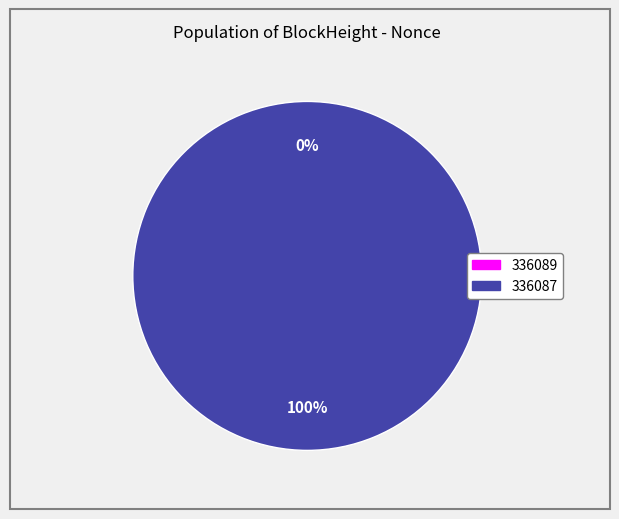

Is it true that 336087 is 100% of the pie?

True